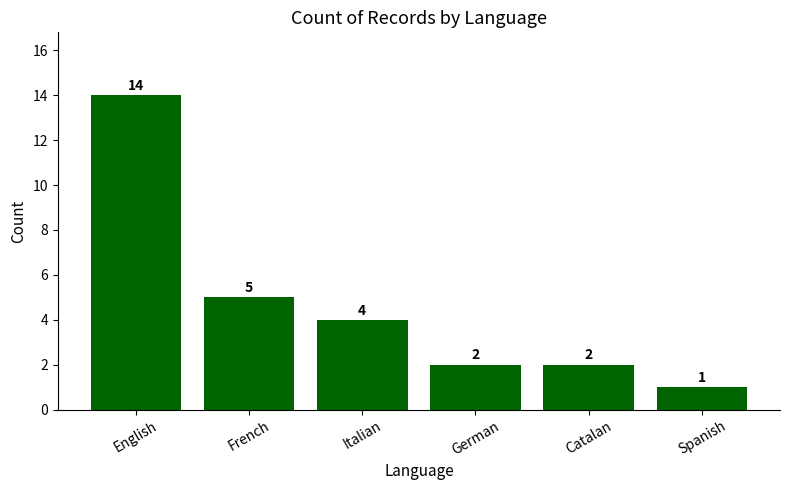

At which category does the chart reach its minimum across all series?

Spanish